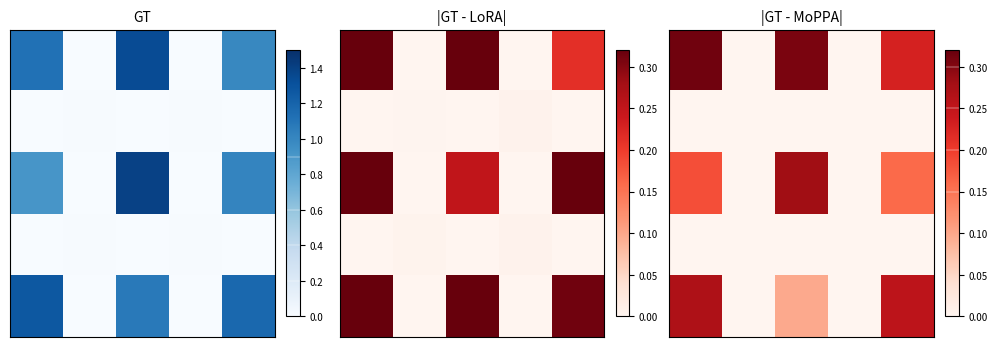

At how many categories does at least one series exceed 0?

5